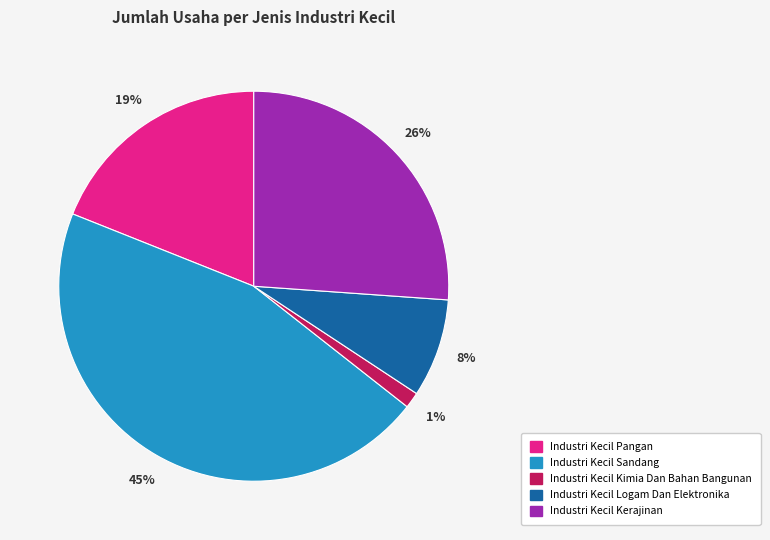

To the nearest percent, what is the combined percentage of Industri Kecil Kerajinan and Industri Kecil Kimia Dan Bahan Bangunan?

27%